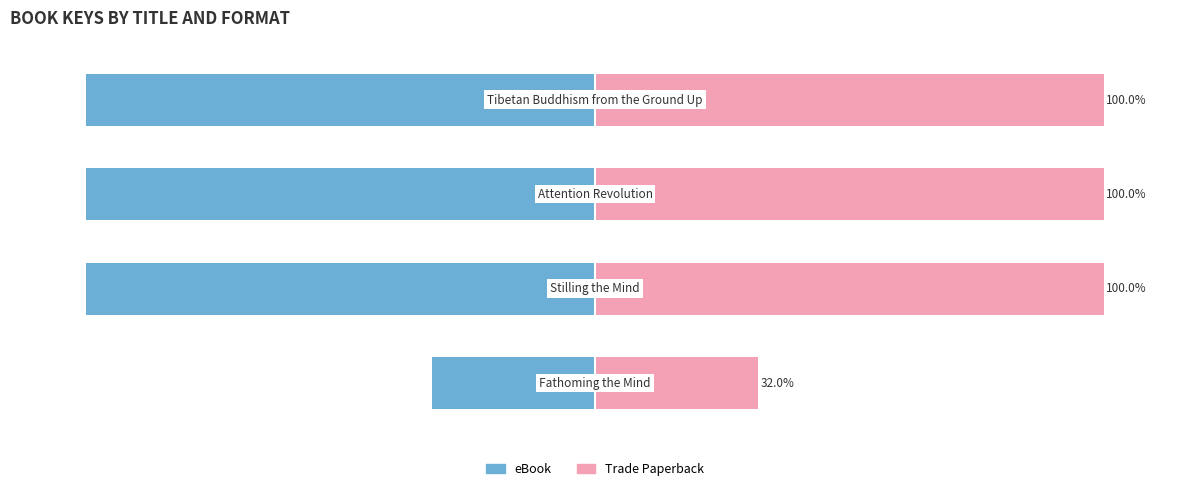

The eBook series shows -133.3 at 3. True or false?

False